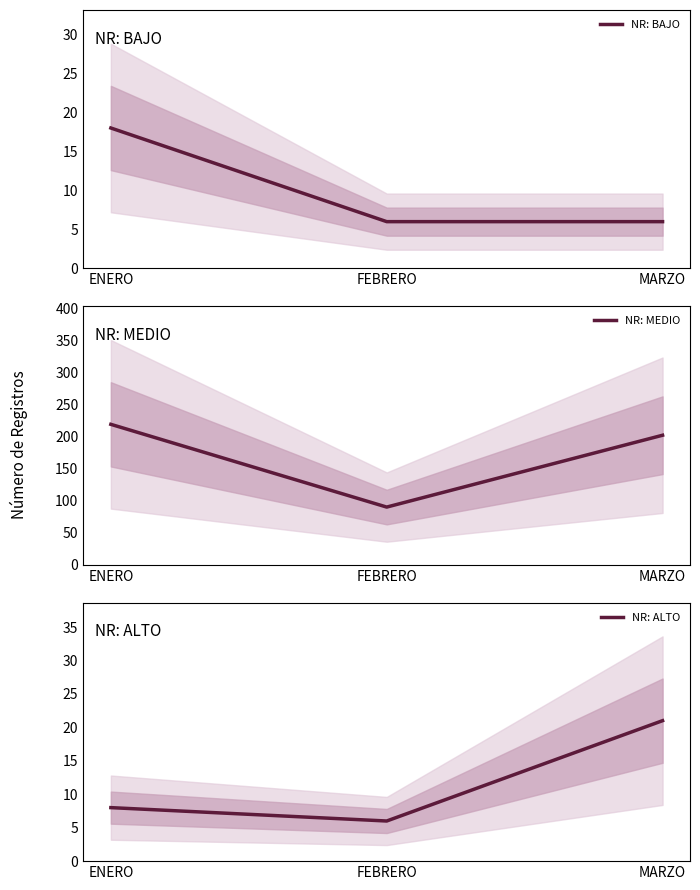

At how many categories does at least one series exceed 68?

3